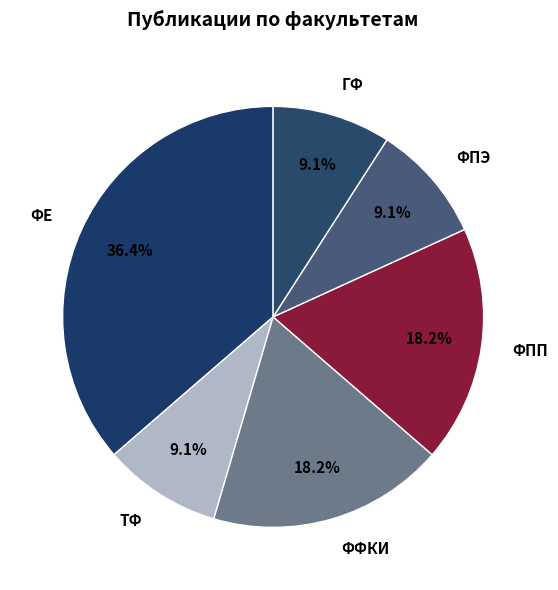

To the nearest percent, what is the average slice percentage?

17%